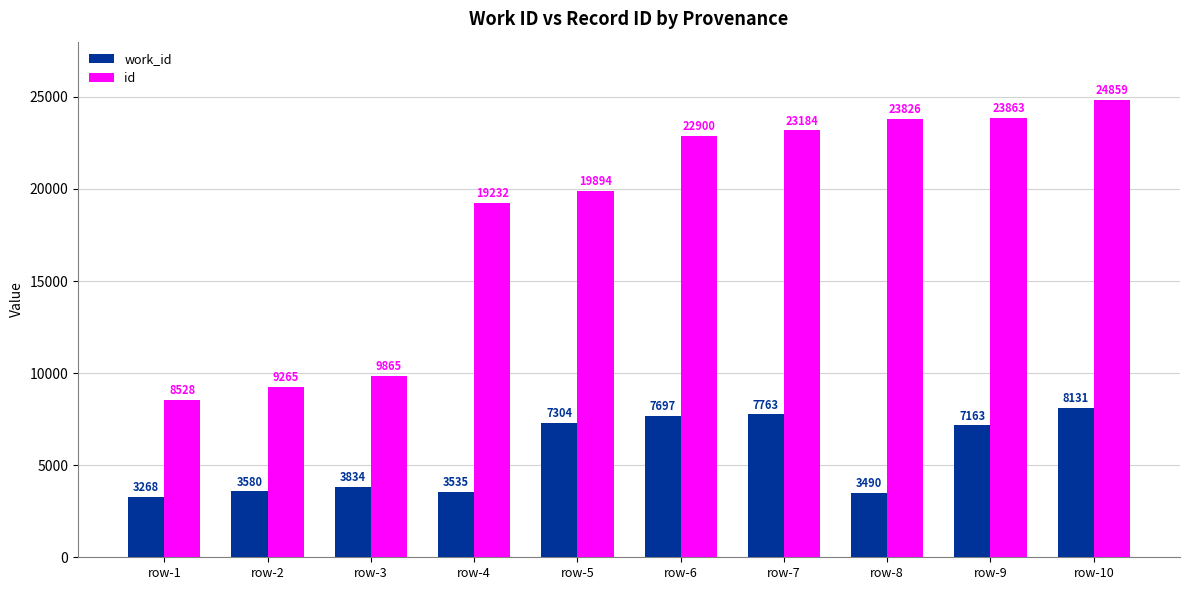

Is it true that work_id equals 4876 at row-4?

False